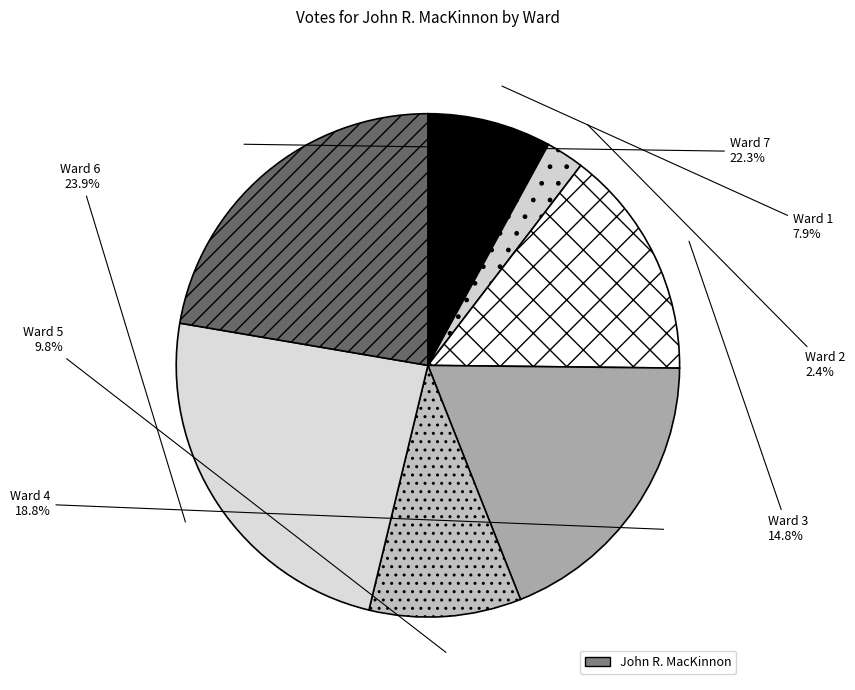

Is there a majority slice in this chart?

No